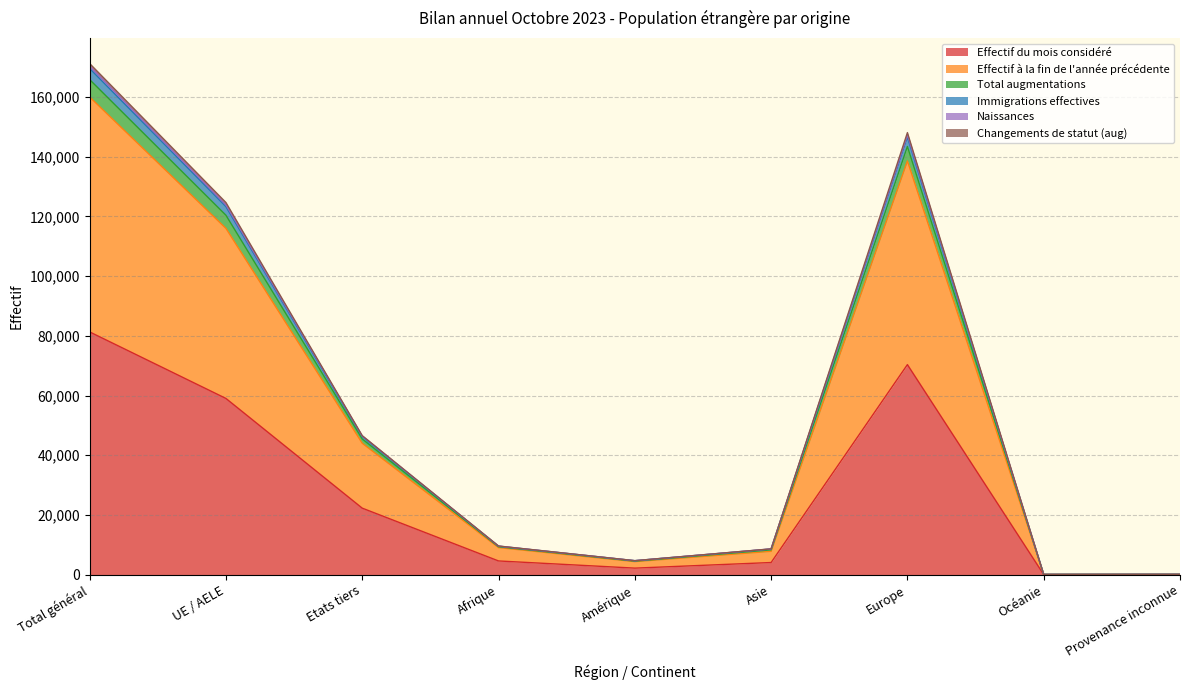

Does the chart display data point markers on the line(s)?

No